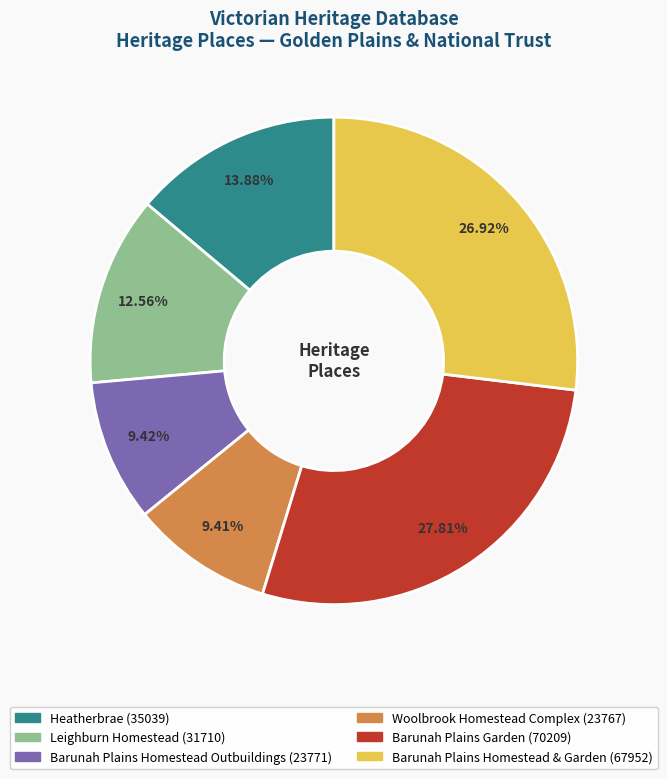

Is Leighburn Homestead the majority of the pie?

No